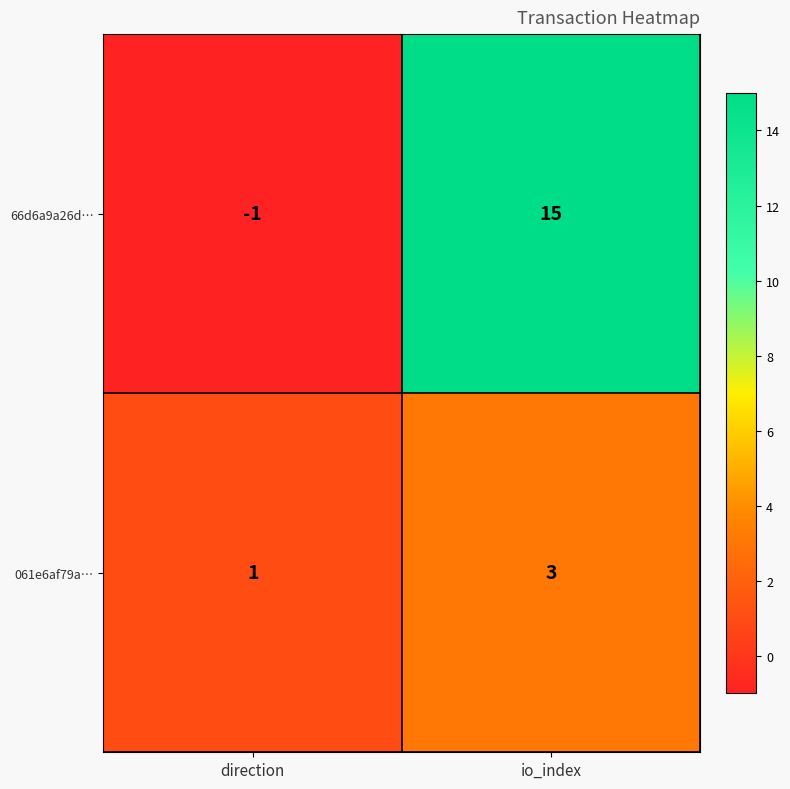

What is the difference between the maximum and minimum values in the 66d6a9a26d… series?

16